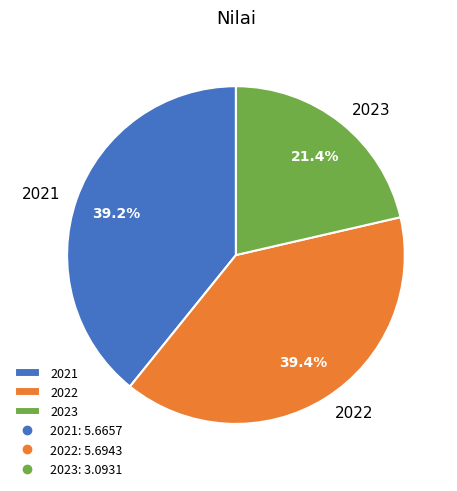

Does 2022 represent more than half of the total?

No